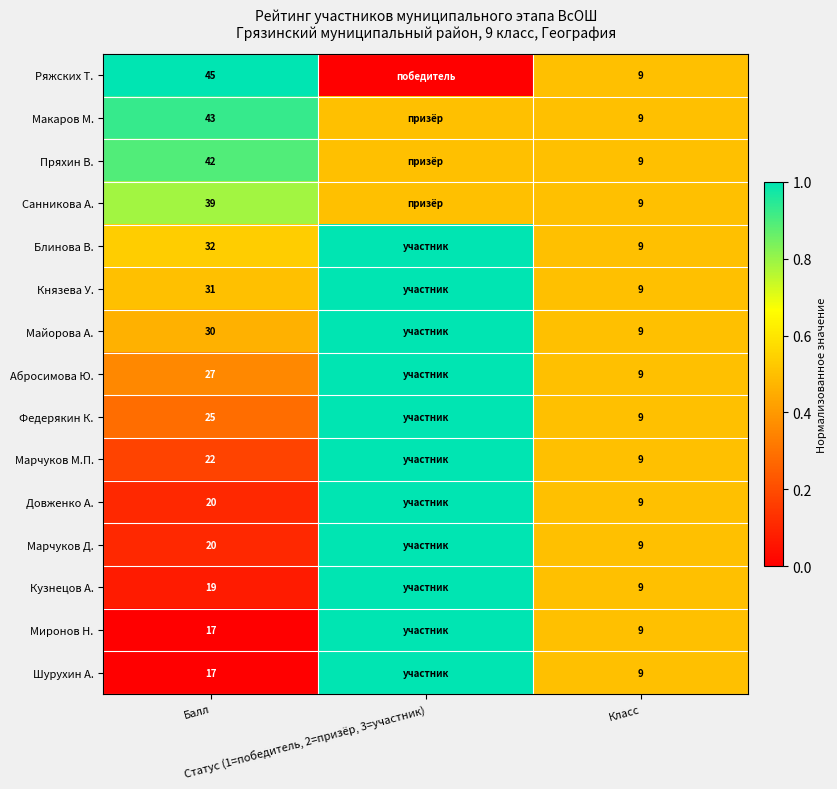

True or false: Марчуков Д. has a value of 0.5 at Класс.

True